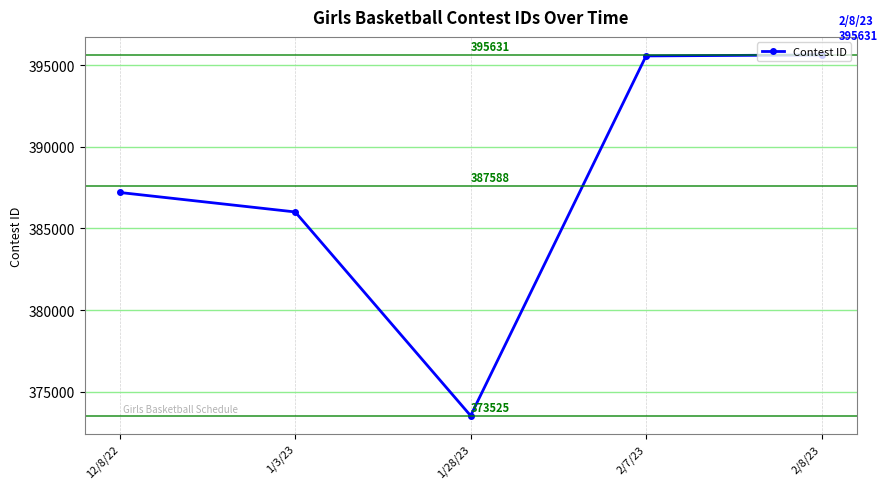

What position from the left is 12/8/22?

1